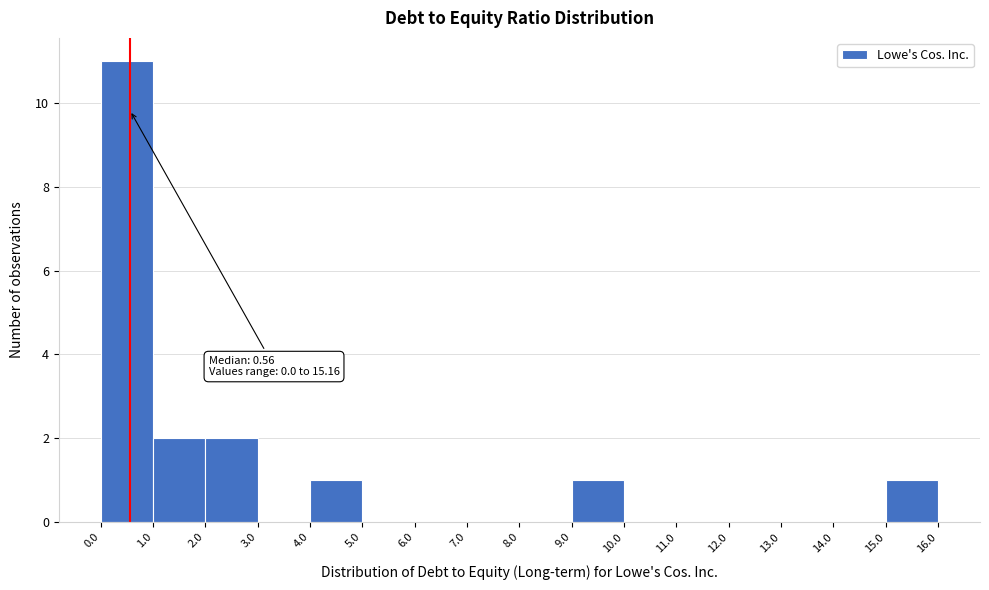

Which range on the x-axis has the tallest bar?

0.0 to 1.0